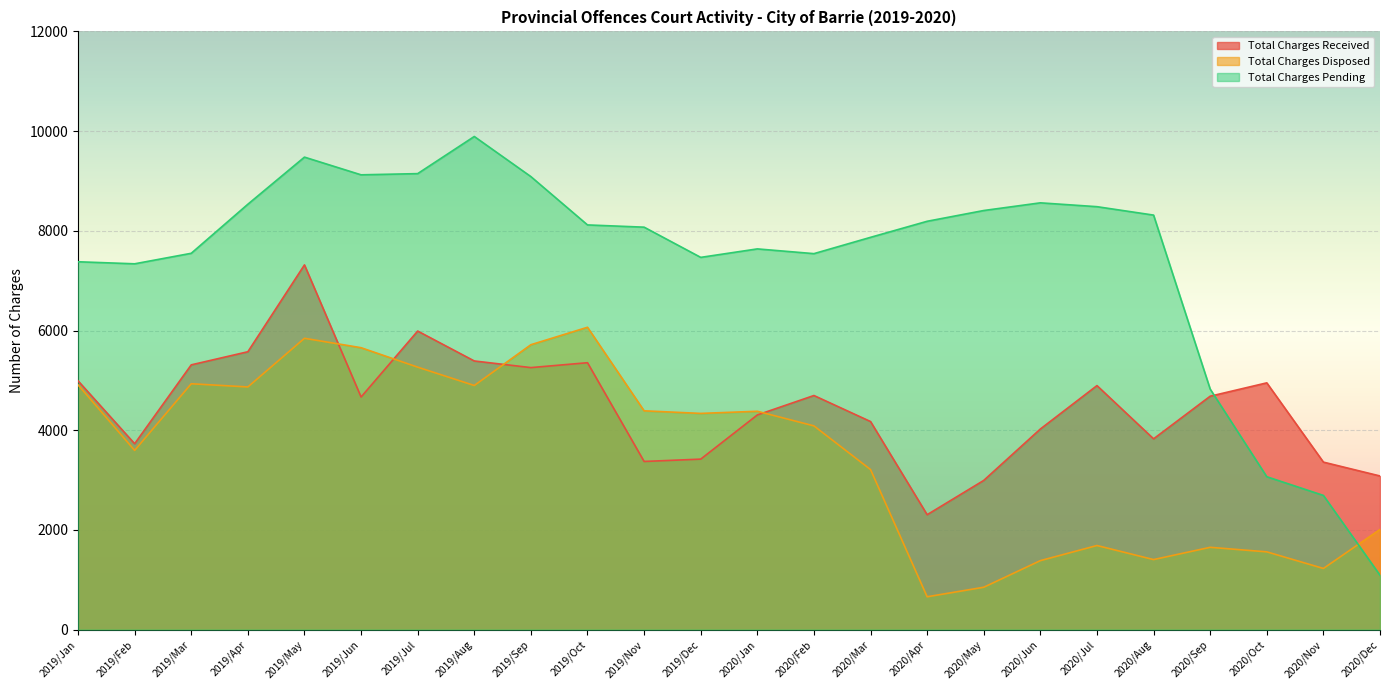

Reading left to right, transcribe all the data shown in this chart.

Total Charges Received: 4991	3729	5311	5574	7316	4666	5989	5389	5256	5354	3373	3420	4306	4696	4174	2305	2993	4024	4895	3827	4682	4950	3360	3082
Total Charges Disposed: 4910	3595	4932	4868	5844	5655	5265	4897	5715	6065	4389	4337	4380	4087	3211	659	850	1384	1687	1405	1651	1560	1227	2009
Total Charges Pending: 7379	7338	7549	8533	9478	9123	9147	9892	9087	8118	8073	7467	7637	7542	7869	8191	8407	8561	8484	8315	4825	3067	2692	1091